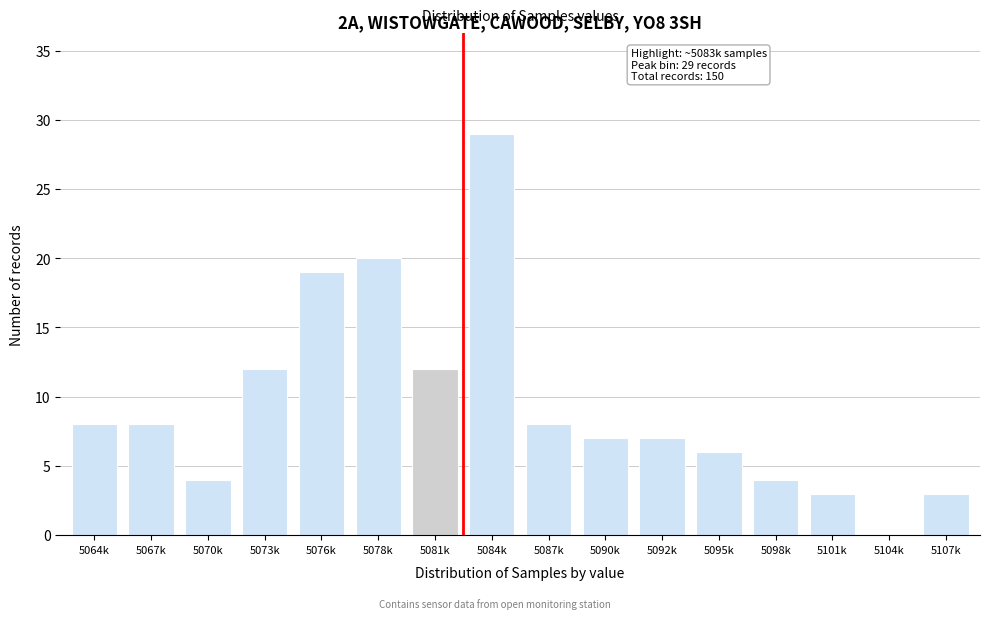

Reading right to left, what are all the values shown in this chart?

5107k=3	5104k=0	5101k=3	5098k=4	5095k=6	5092k=7	5090k=7	5087k=8	5084k=29	5081k=12	5078k=20	5076k=19	5073k=12	5070k=4	5067k=8	5064k=8